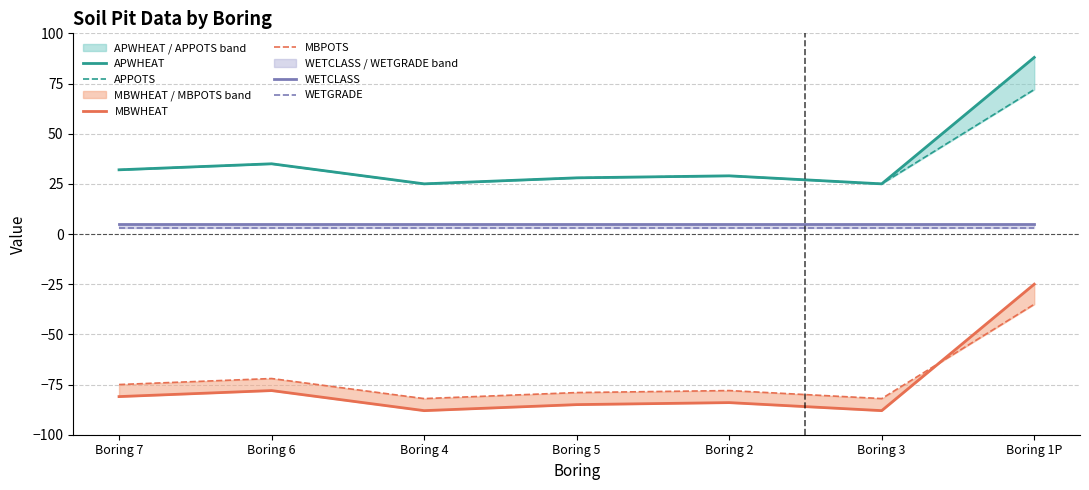

Which category has the highest value across all series?

Boring 1P